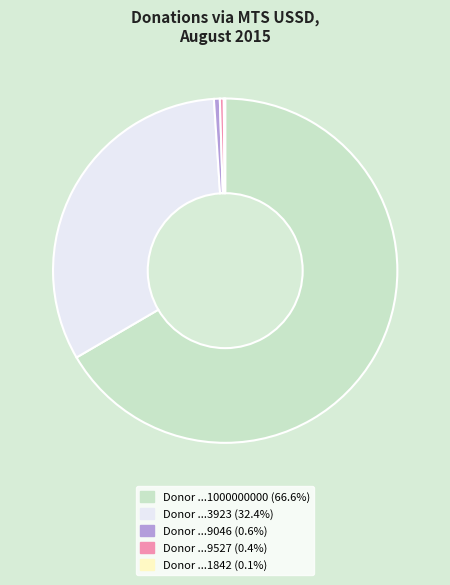

Is there a majority slice in this chart?

Yes